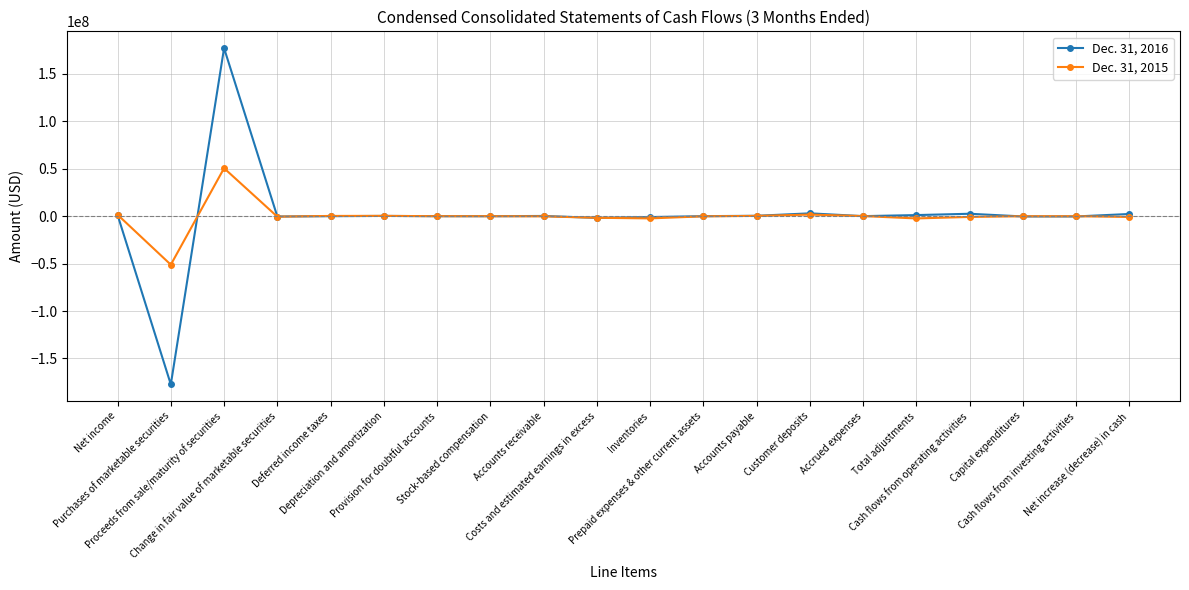

What is the spread (max minus min) of values at Deferred income taxes?

253000